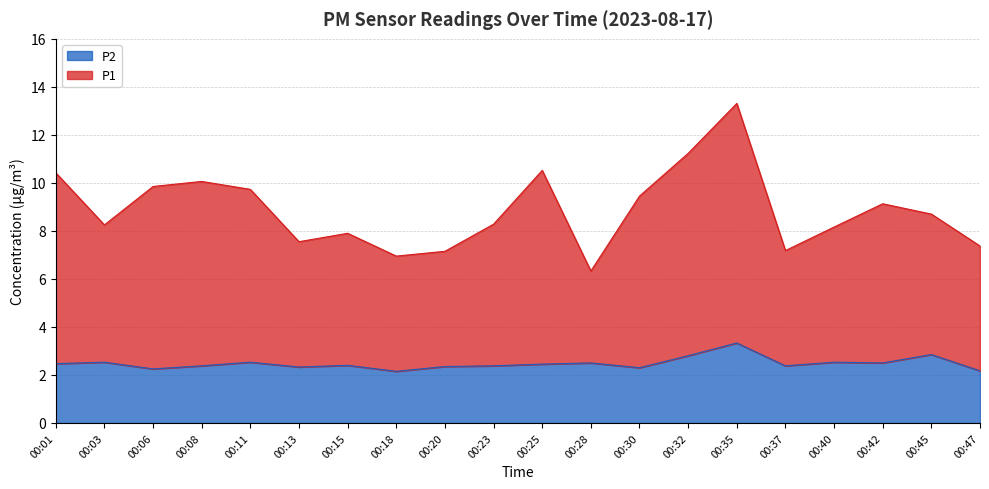

Does the chart display data point markers on the line(s)?

No